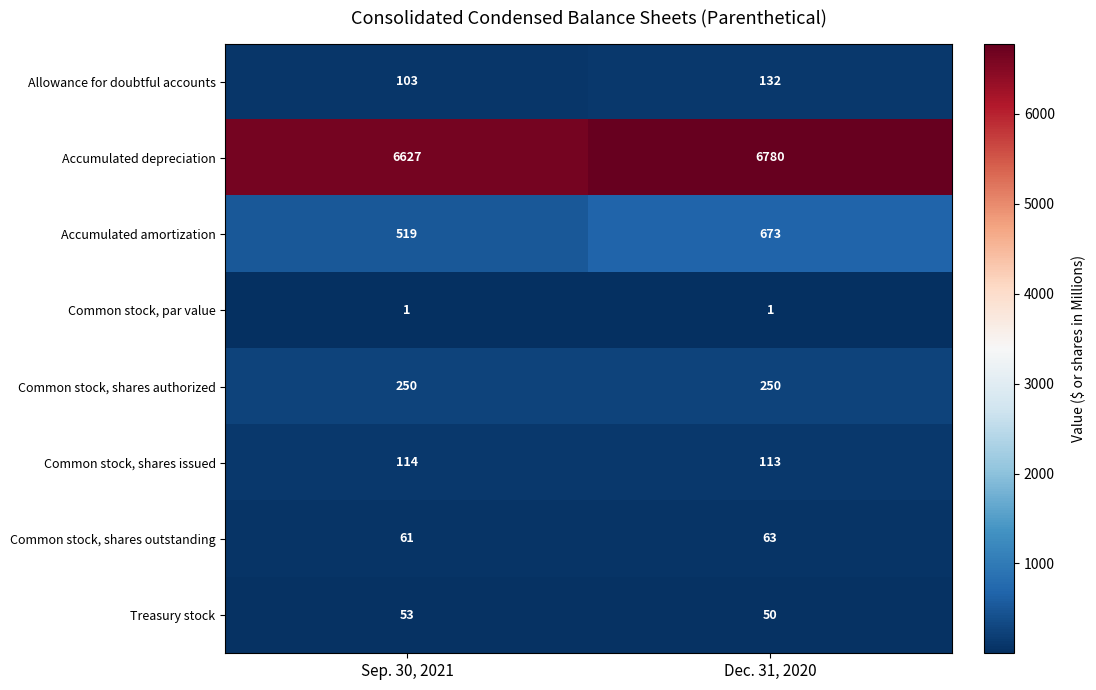

What is the difference between the maximum and minimum values in the Accumulated amortization series?

154